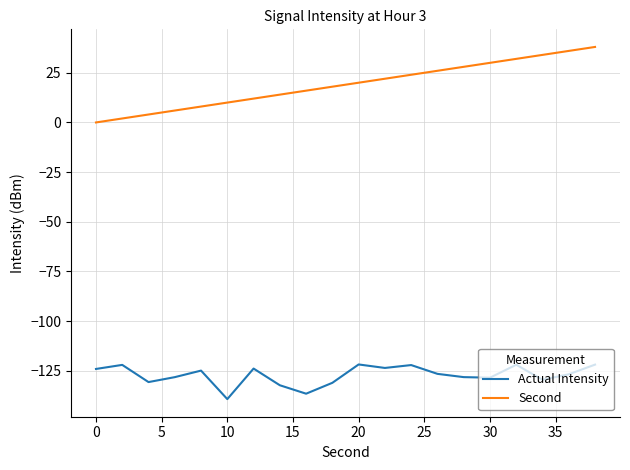

Rank the series by their average value, from highest to lowest.

Second, Actual Intensity